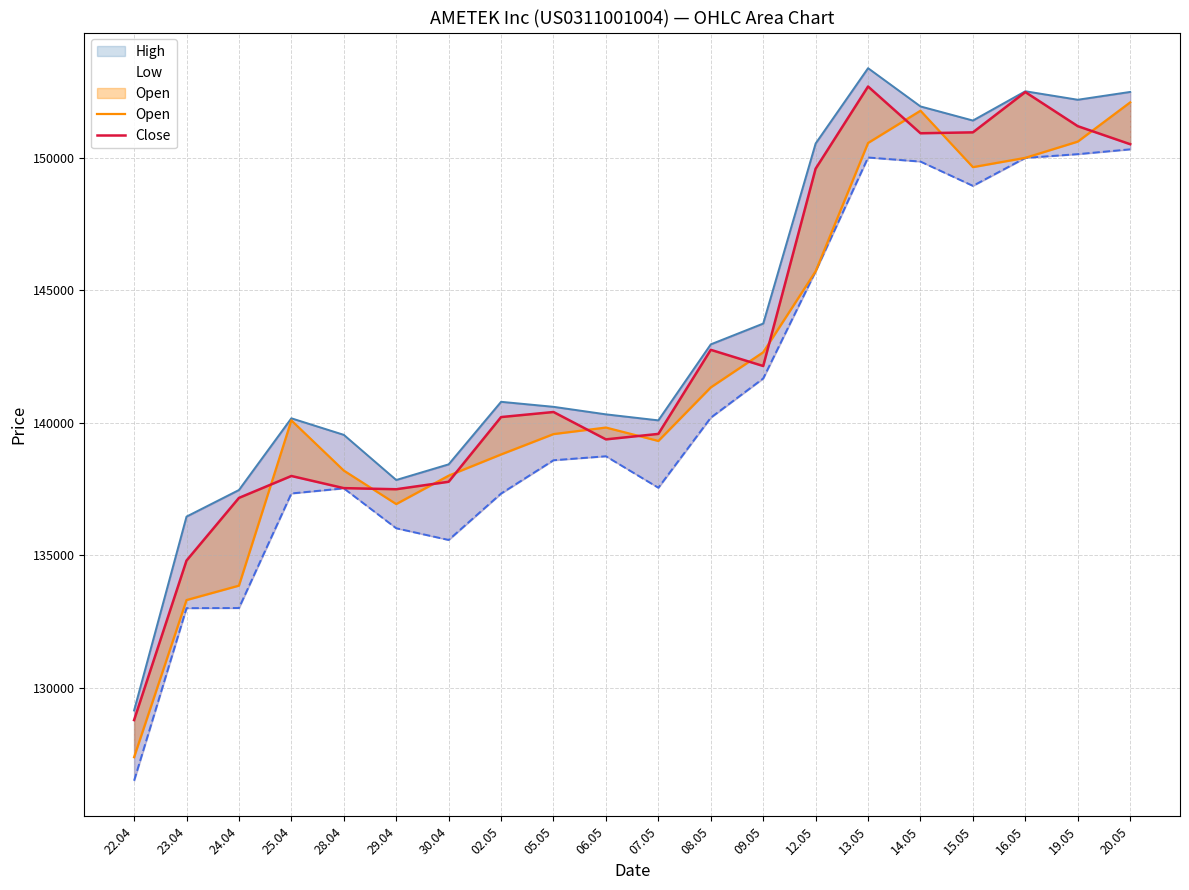

At which label does Close reach its minimum?

22.04